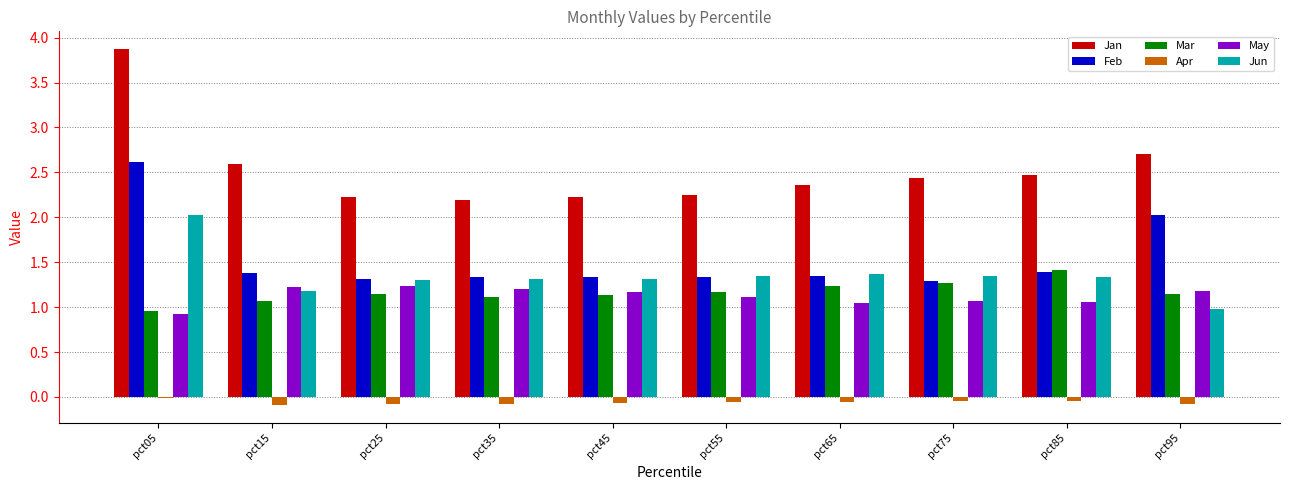

At which category does the chart reach its peak across all series?

pct05